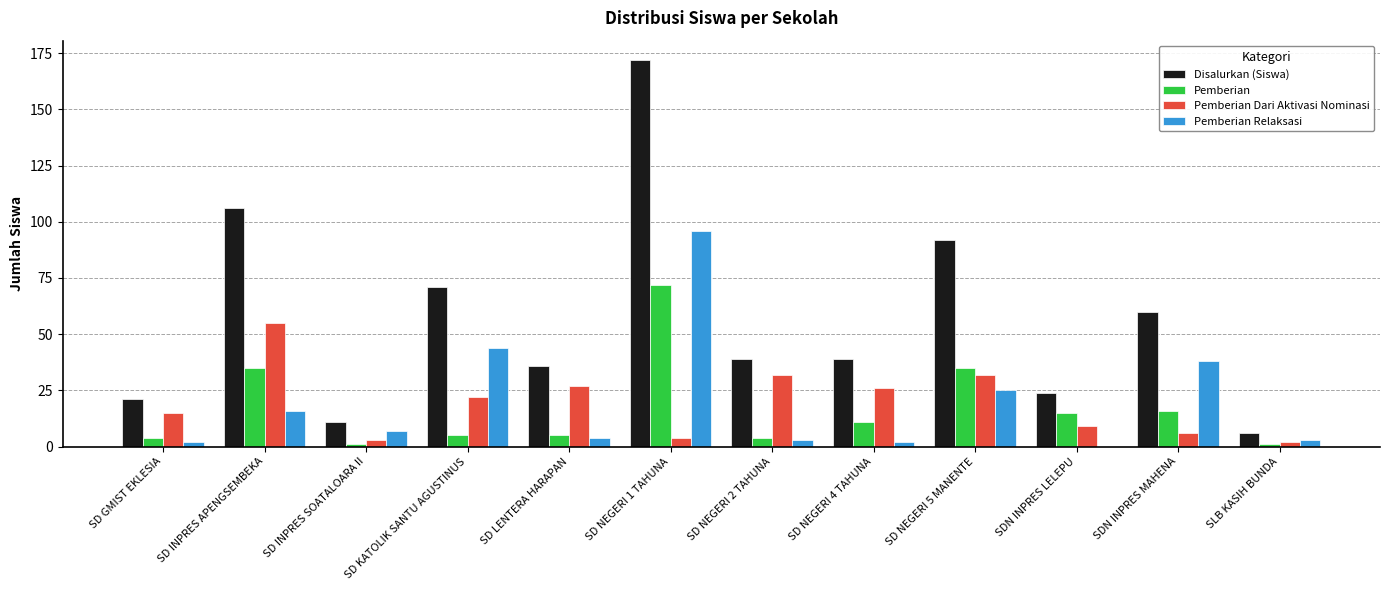

Where is Pemberian Relaksasi nearest to the value 48?

SD KATOLIK SANTU AGUSTINUS